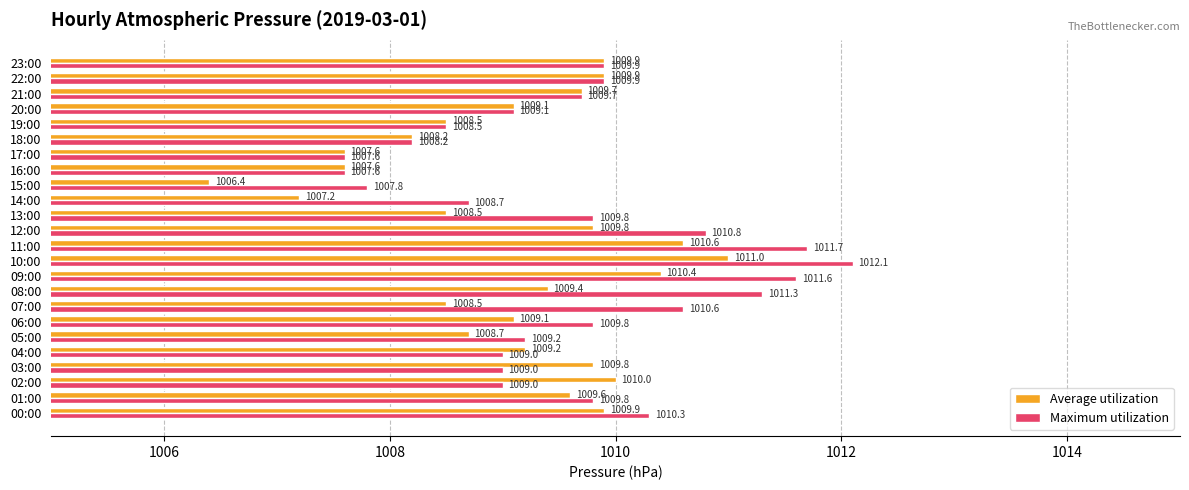

Which series has the widest spread of values?

Average utilization